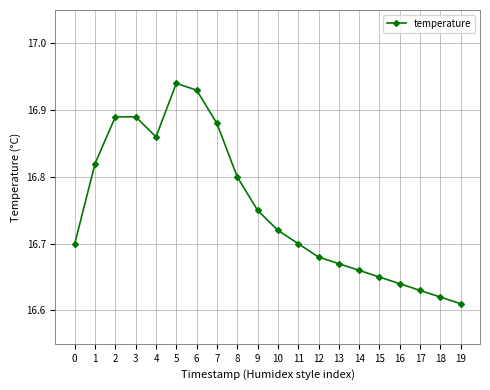

The chart shows a value of 11.1 at 8. True or false?

False